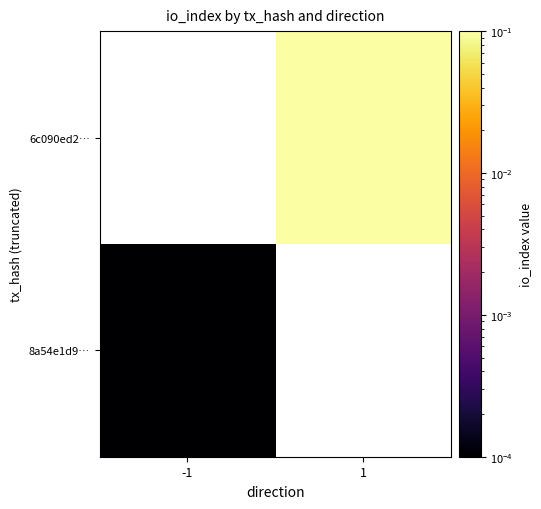

Which has a higher value, -1 or 1?

1